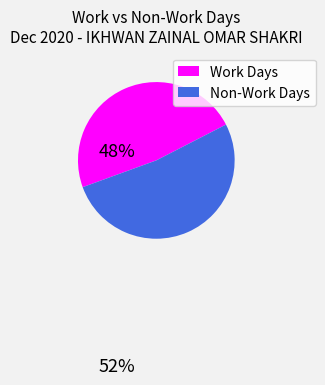

Rank the categories by value from highest to lowest.

Non-Work Days, Work Days